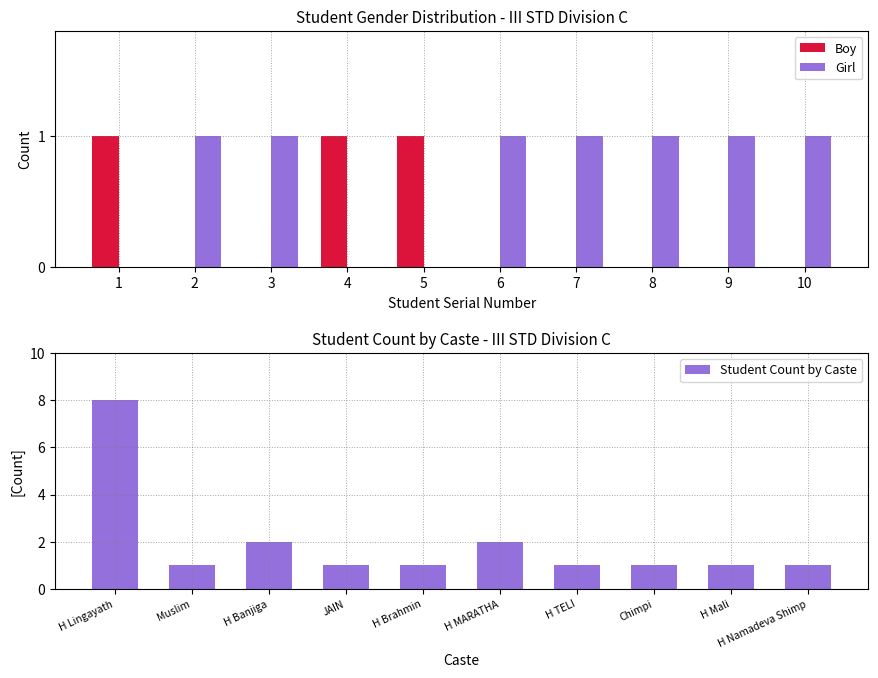

Reading left to right, list all the values displayed in this chart.

Boy: 1=1	2=0	3=0	4=1	5=1	6=0	7=0	8=0	9=0	10=0
Girl: 1=0	2=1	3=1	4=0	5=0	6=1	7=1	8=1	9=1	10=1
Student Count by Caste: H Lingayath=8	Muslim=1	H Banjiga=2	JAIN=1	H Brahmin=1	H MARATHA=2	H TELI=1	Chimpi=1	H Mali=1	H Namadeva Shimp=1